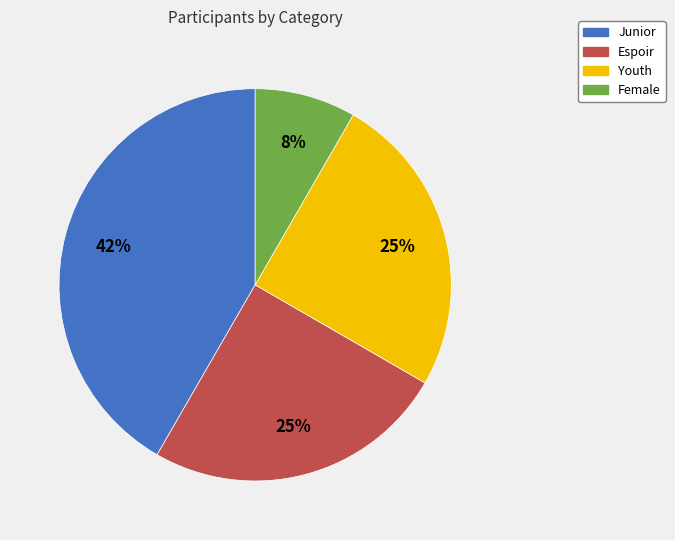

Does Youth represent more than half of the total?

No